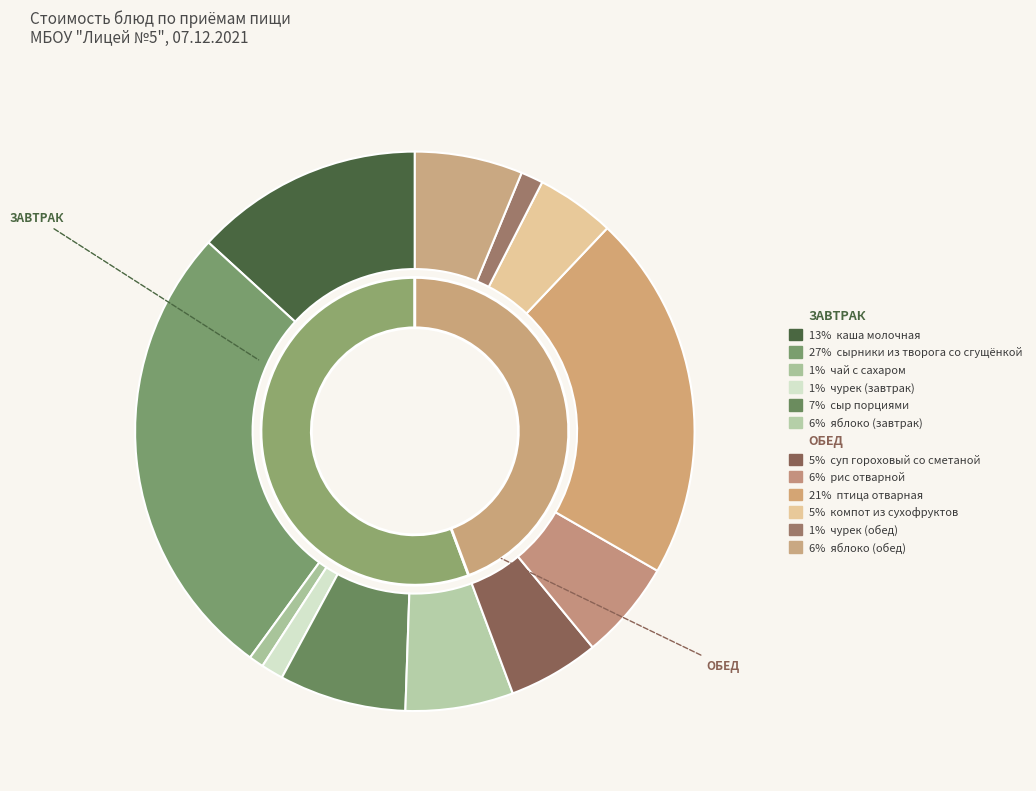

Between компот из сухофруктов and яблоко (завтрак), which is larger?

яблоко (завтрак)